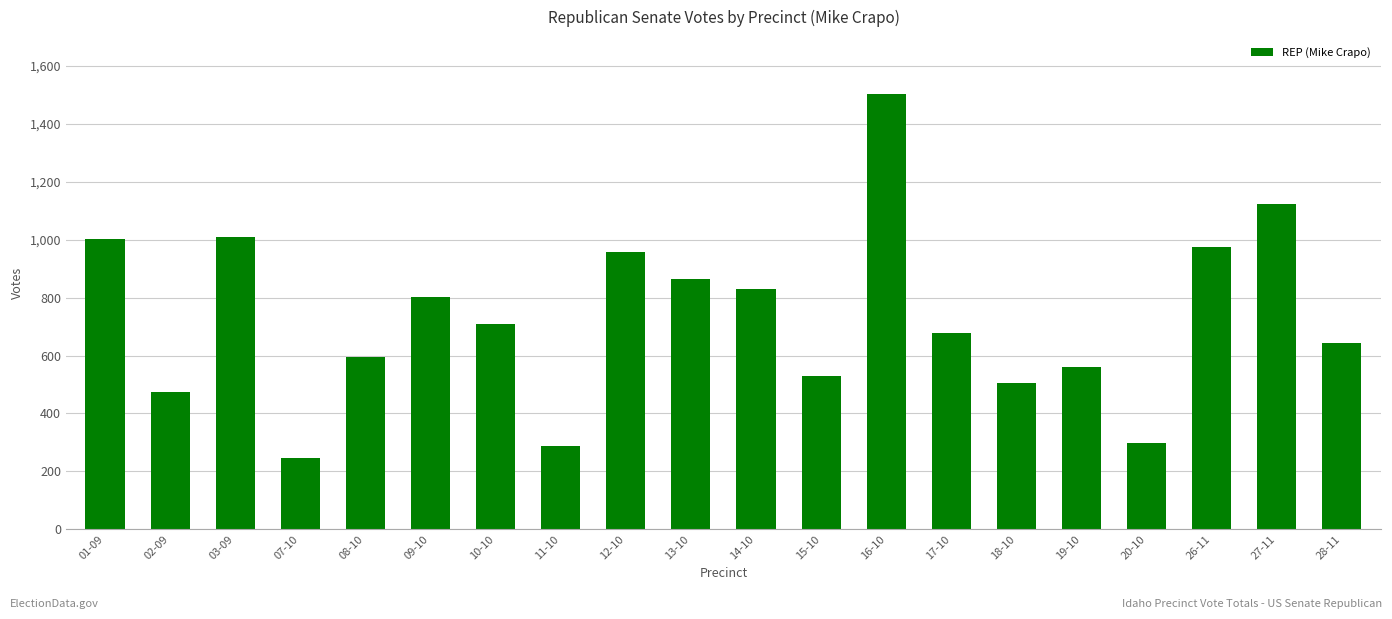

How many series are shown in this chart?

1